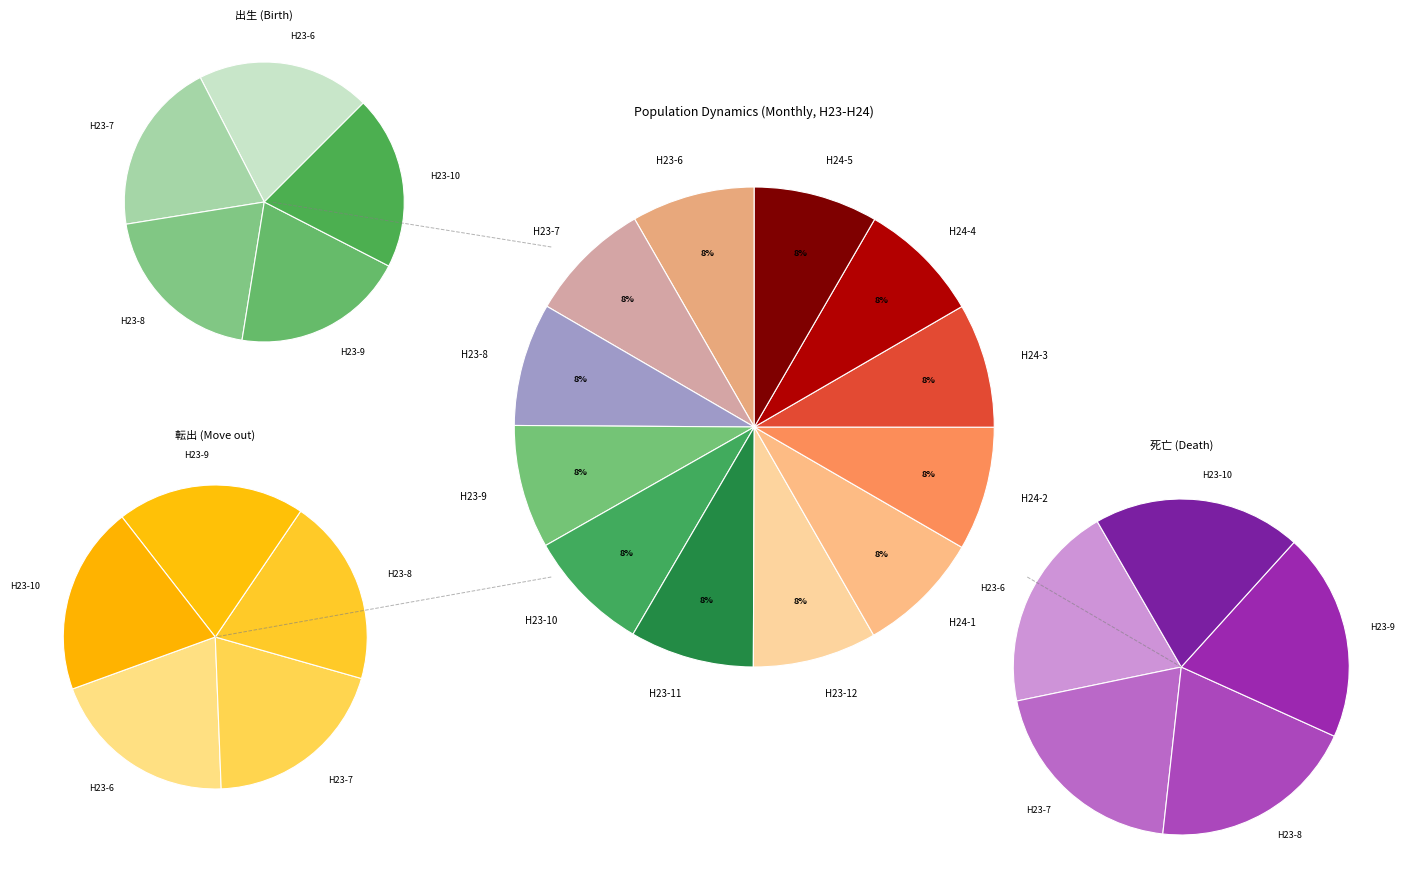

To the nearest percent, what percentage of the pie is H23-7?

8%